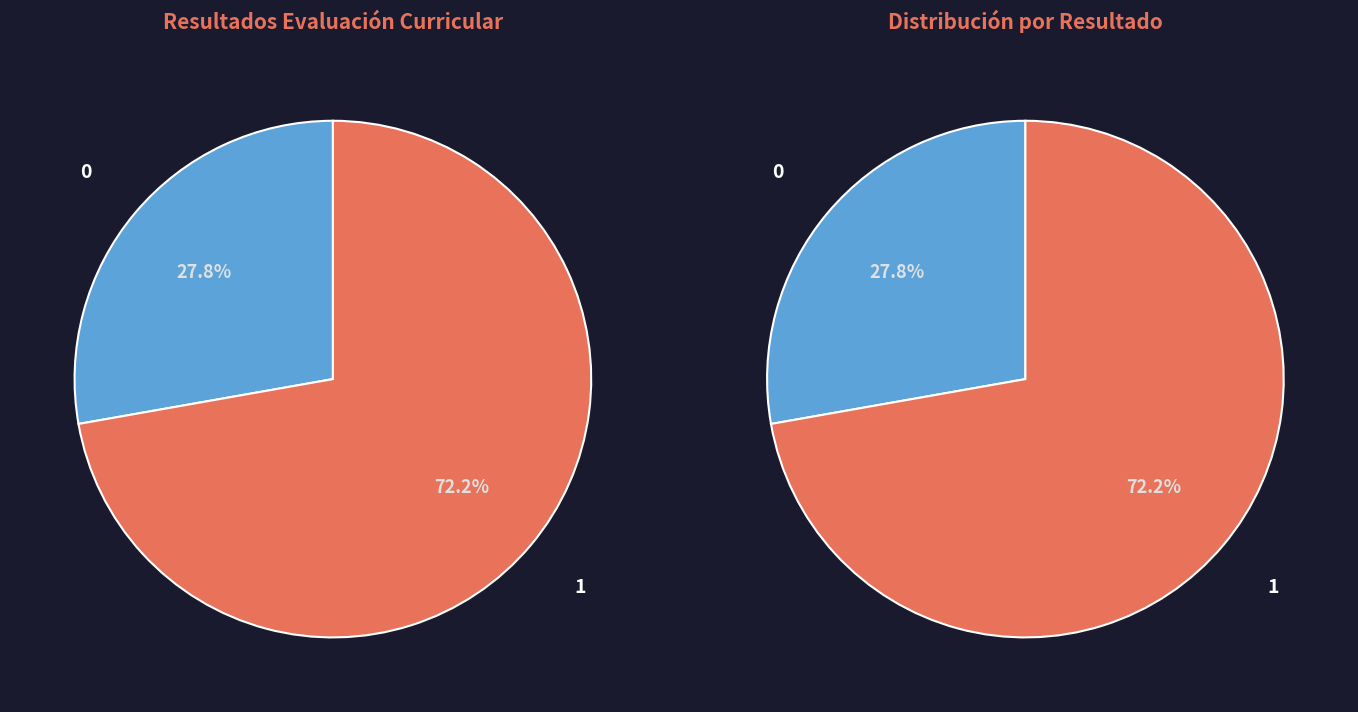

To the nearest percent, what is the average slice percentage?

50%